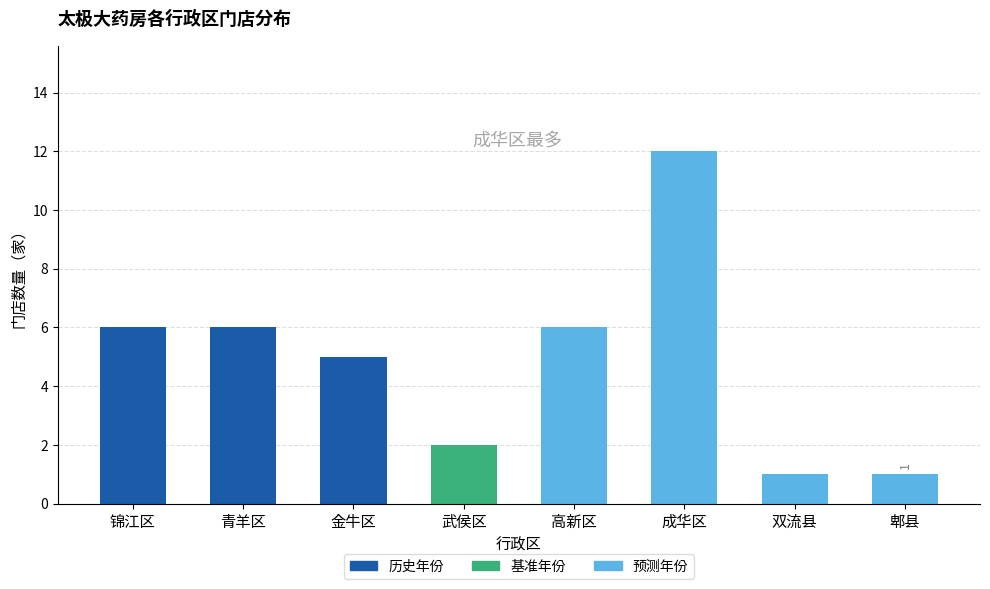

What position from the left is 双流县?

7